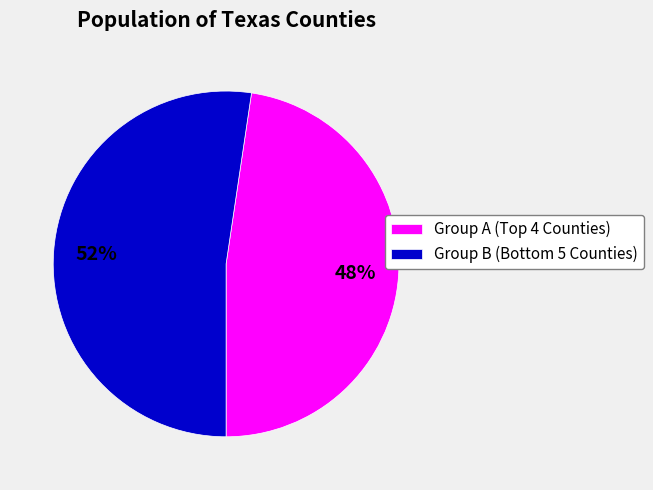

What is the majority slice?

Group B (Bottom 5 Counties)